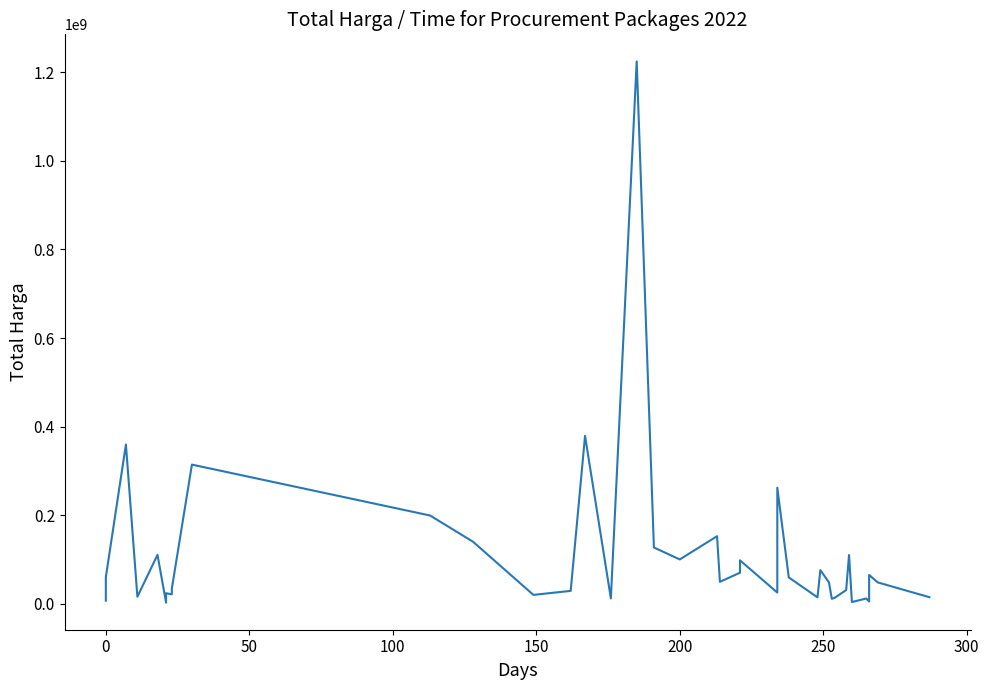

What is the average value?

109389879